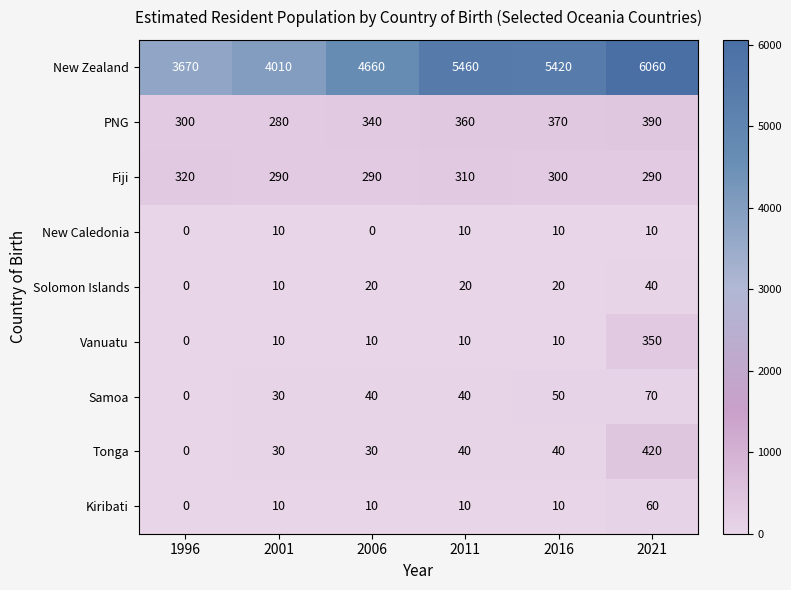

How many positive values does the Solomon Islands series have?

5